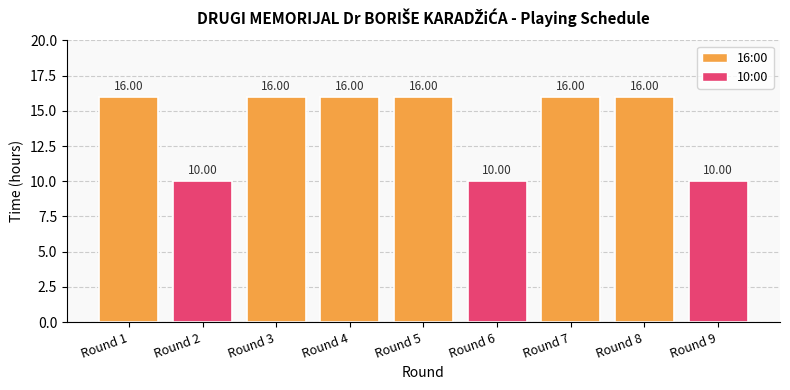

What is the sum of all values?

126